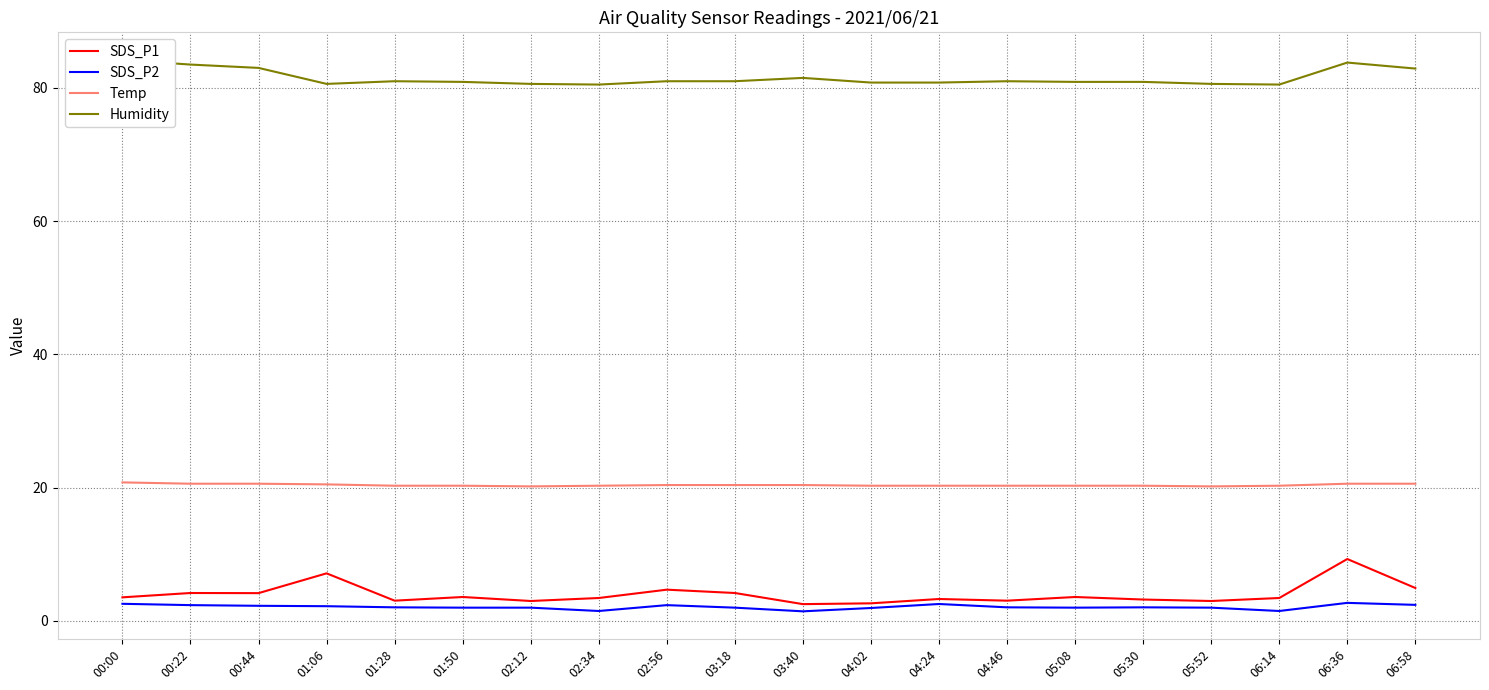

What is the average value of the Temp series?

20.4